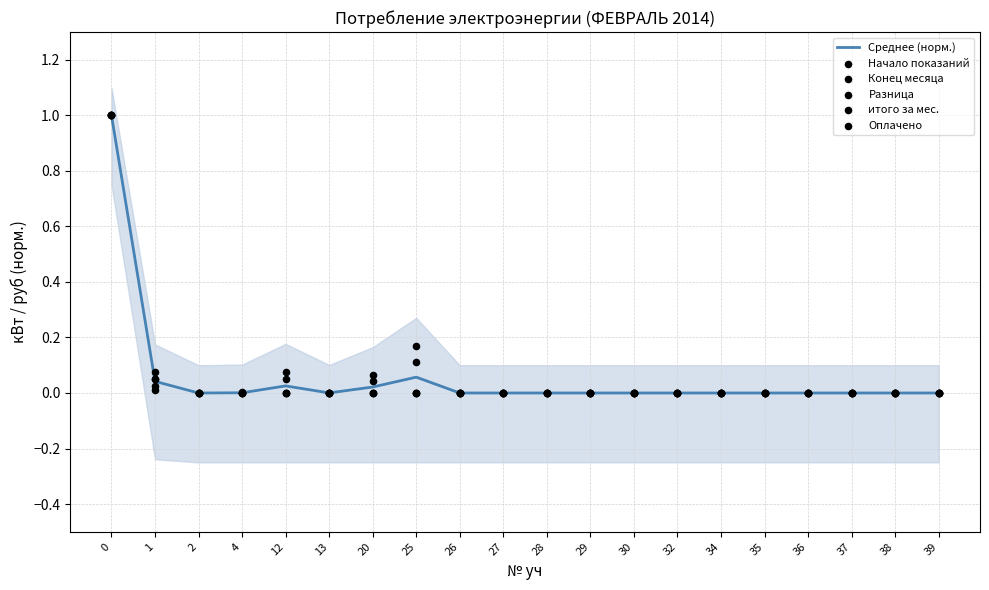

Which series reaches the maximum Y coordinate?

Среднее (норм.)